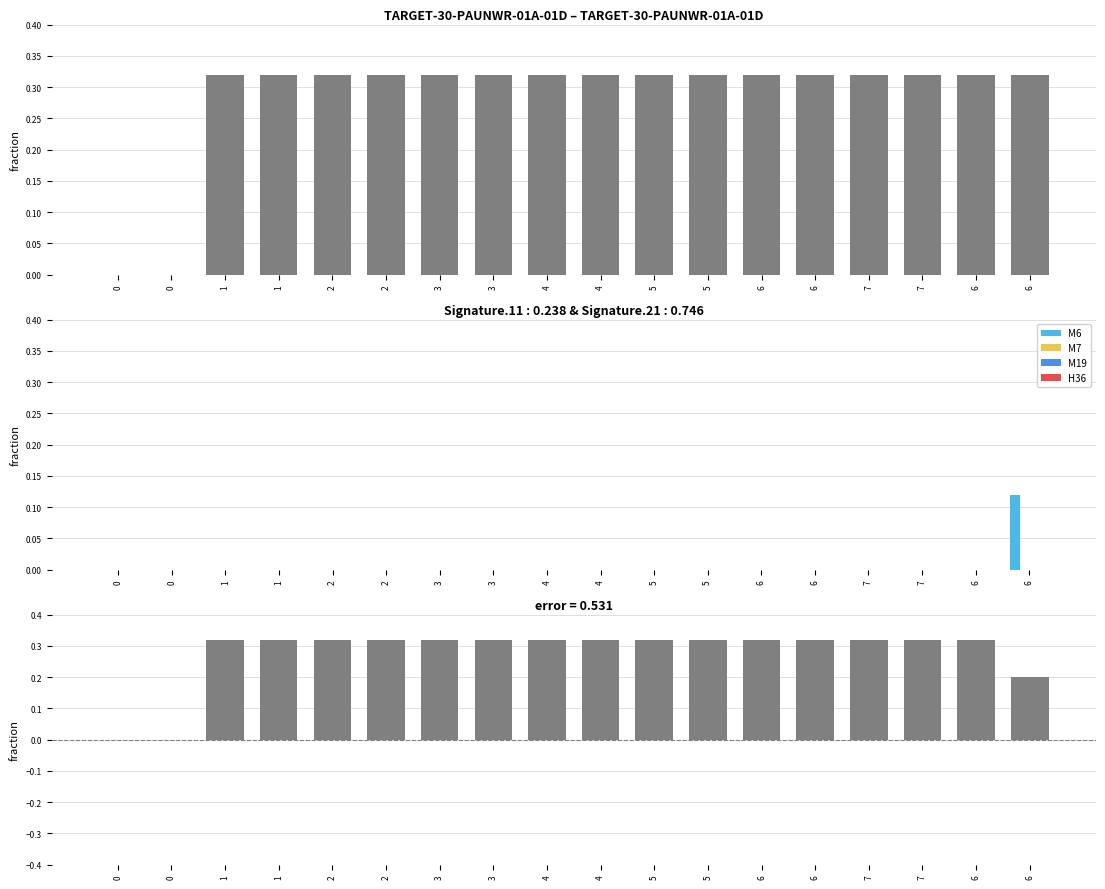

Which series has the largest total across all categories?

MOV.